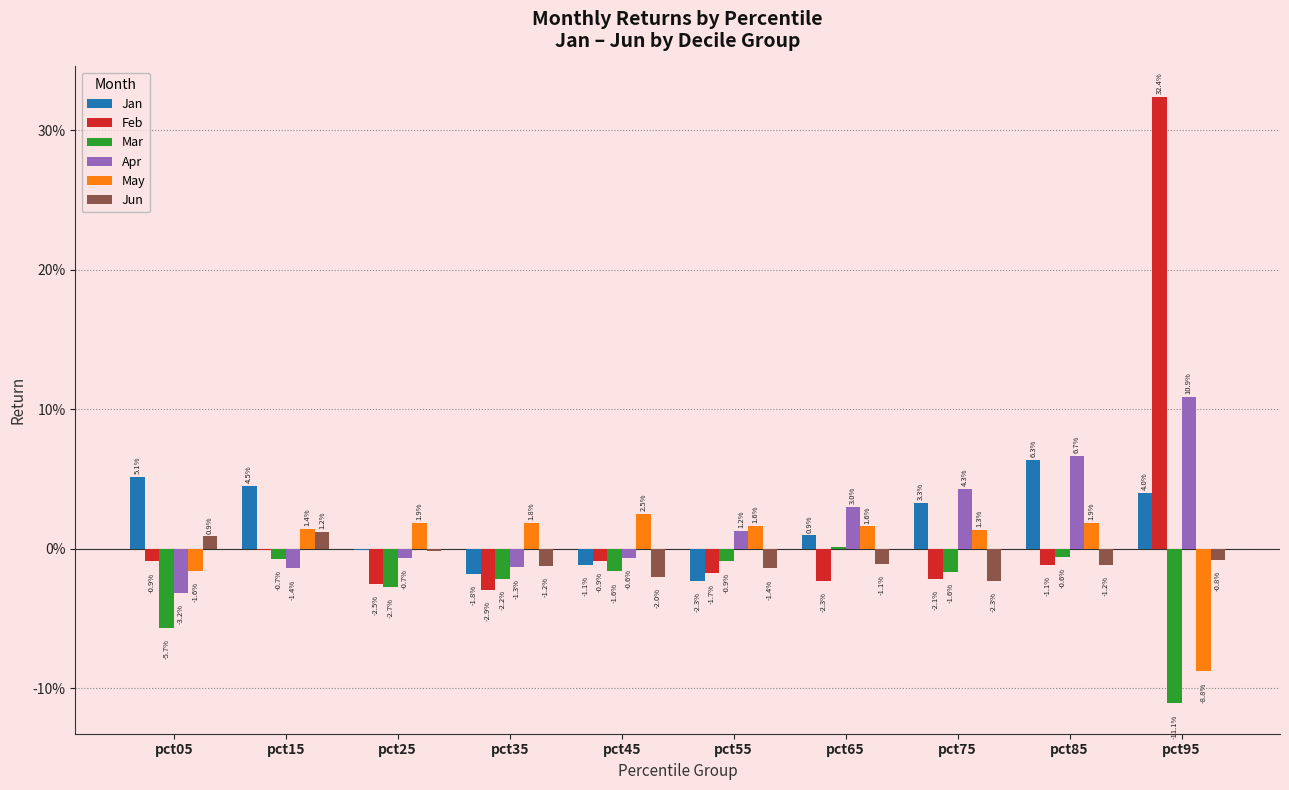

Reading left to right, list all the values displayed in this chart.

Jan: pct05=0.1	pct15=0.0	pct25=-0.0	pct35=-0.0	pct45=-0.0	pct55=-0.0	pct65=0.0	pct75=0.0	pct85=0.1	pct95=0.0
Feb: pct05=-0.0	pct15=-0.0	pct25=-0.0	pct35=-0.0	pct45=-0.0	pct55=-0.0	pct65=-0.0	pct75=-0.0	pct85=-0.0	pct95=0.3
Mar: pct05=-0.1	pct15=-0.0	pct25=-0.0	pct35=-0.0	pct45=-0.0	pct55=-0.0	pct65=0.0	pct75=-0.0	pct85=-0.0	pct95=-0.1
Apr: pct05=-0.0	pct15=-0.0	pct25=-0.0	pct35=-0.0	pct45=-0.0	pct55=0.0	pct65=0.0	pct75=0.0	pct85=0.1	pct95=0.1
May: pct05=-0.0	pct15=0.0	pct25=0.0	pct35=0.0	pct45=0.0	pct55=0.0	pct65=0.0	pct75=0.0	pct85=0.0	pct95=-0.1
Jun: pct05=0.0	pct15=0.0	pct25=-0.0	pct35=-0.0	pct45=-0.0	pct55=-0.0	pct65=-0.0	pct75=-0.0	pct85=-0.0	pct95=-0.0